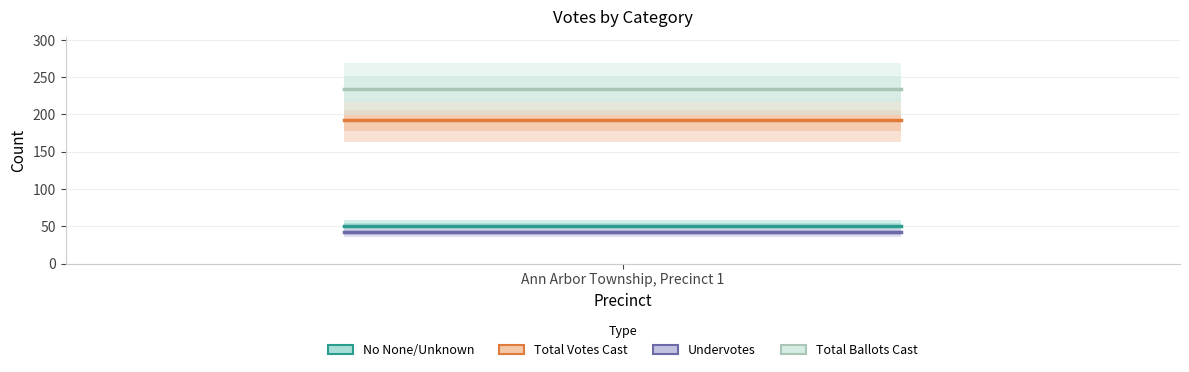

Reading left to right, extract all data points from this chart.

No None/Unknown: 51	51	51	51	51	51	51	51	51	51	51	51	51	51	51	51	51	51	51	51	51	51	51	51	51	51	51	51	51	51	51	51	51	51	51	51	51	51	51	51
Total Votes Cast: 192	192	192	192	192	192	192	192	192	192	192	192	192	192	192	192	192	192	192	192	192	192	192	192	192	192	192	192	192	192	192	192	192	192	192	192	192	192	192	192
Undervotes: 42	42	42	42	42	42	42	42	42	42	42	42	42	42	42	42	42	42	42	42	42	42	42	42	42	42	42	42	42	42	42	42	42	42	42	42	42	42	42	42
Total Ballots Cast: 234	234	234	234	234	234	234	234	234	234	234	234	234	234	234	234	234	234	234	234	234	234	234	234	234	234	234	234	234	234	234	234	234	234	234	234	234	234	234	234